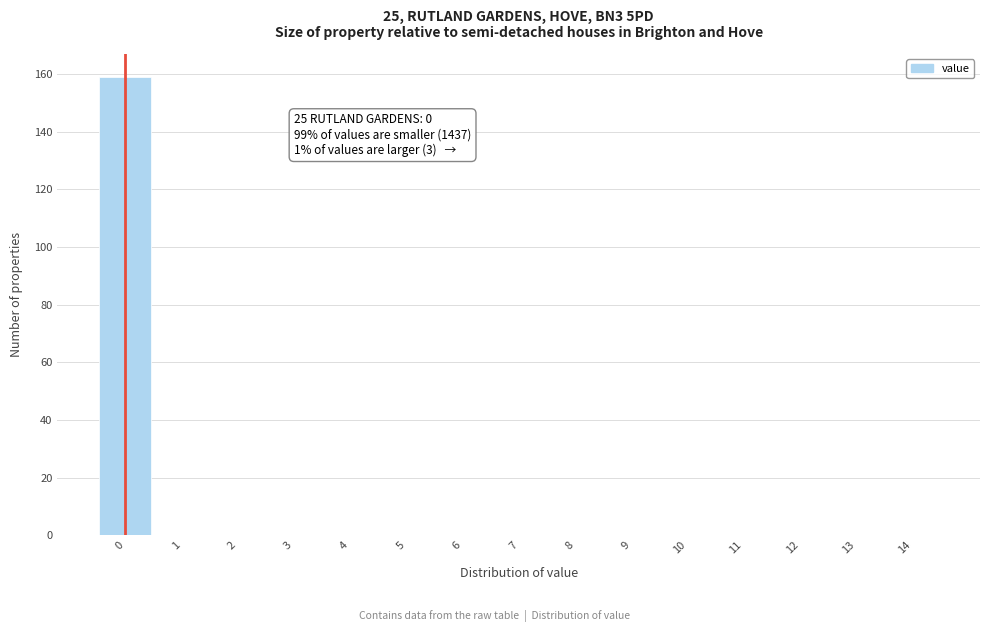

Which range on the x-axis has the tallest bar?

-0.5 to 0.5